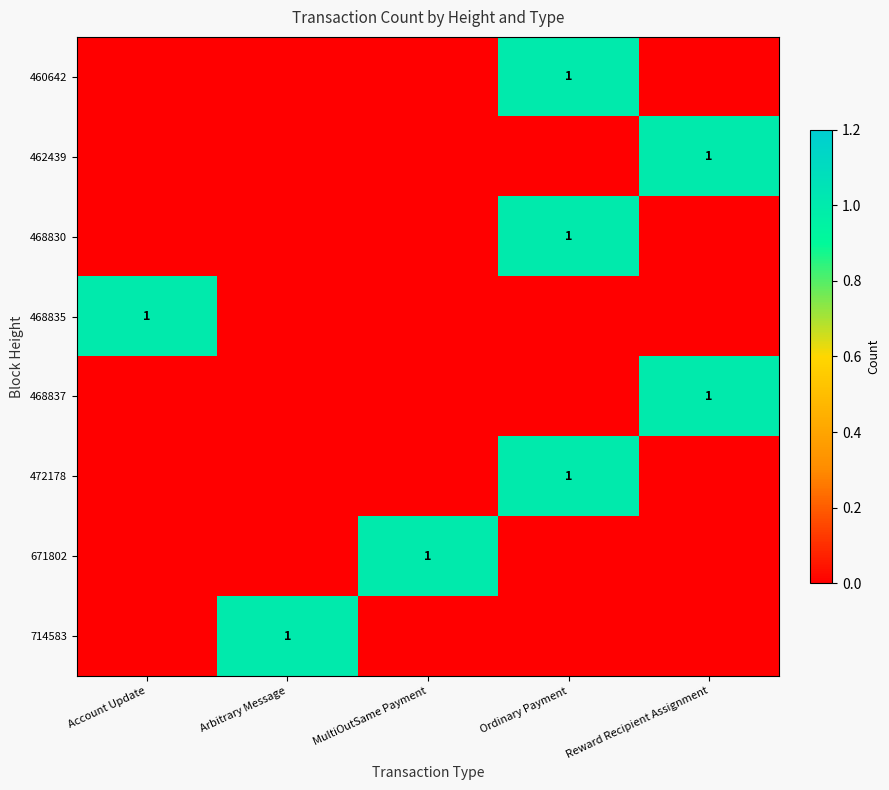

Is it true that 468837 equals 1 at Reward Recipient Assignment?

True